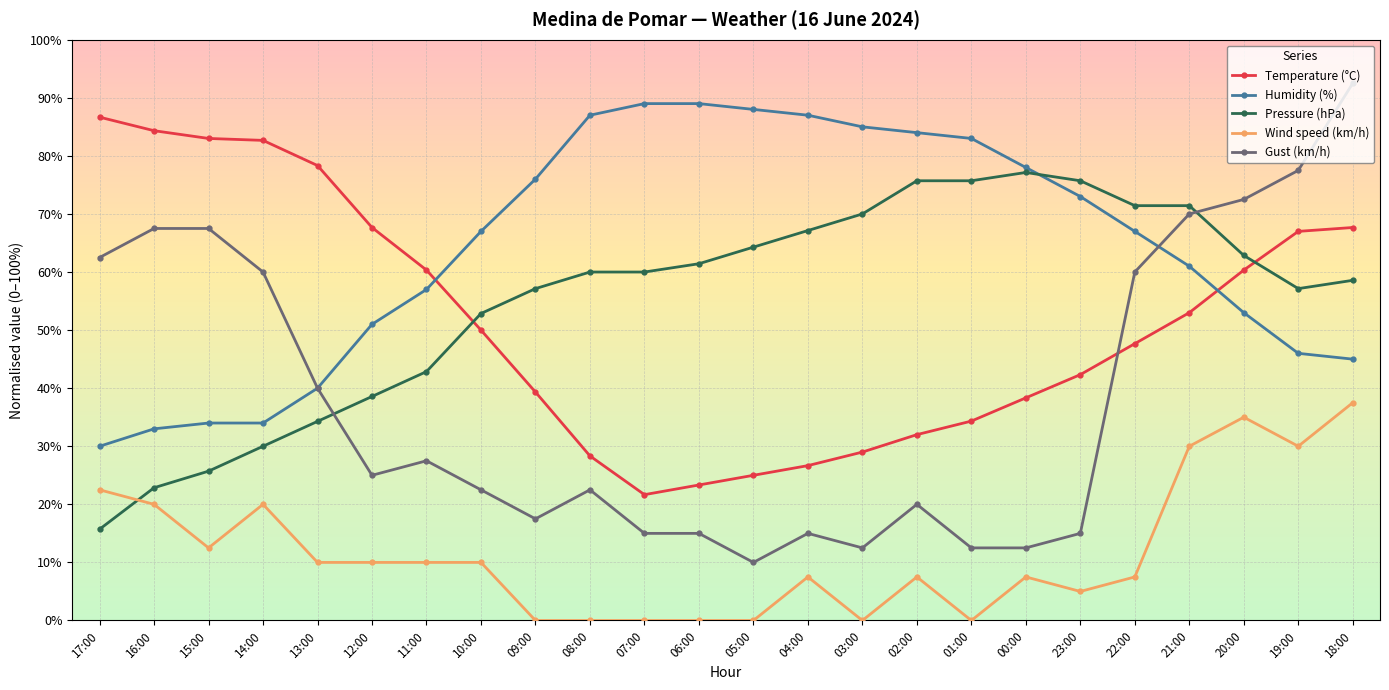

What are all the series names shown in the legend?

Temperature (°C), Humidity (%), Pressure (hPa), Wind speed (km/h), Gust (km/h)